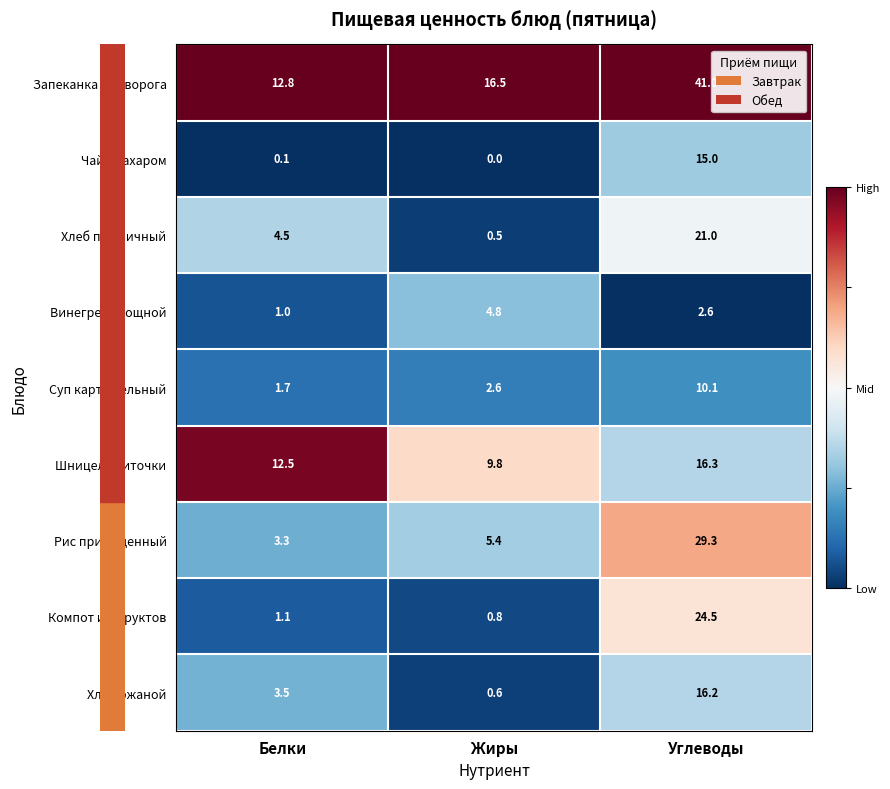

Which category has the lowest value across all series?

Жиры